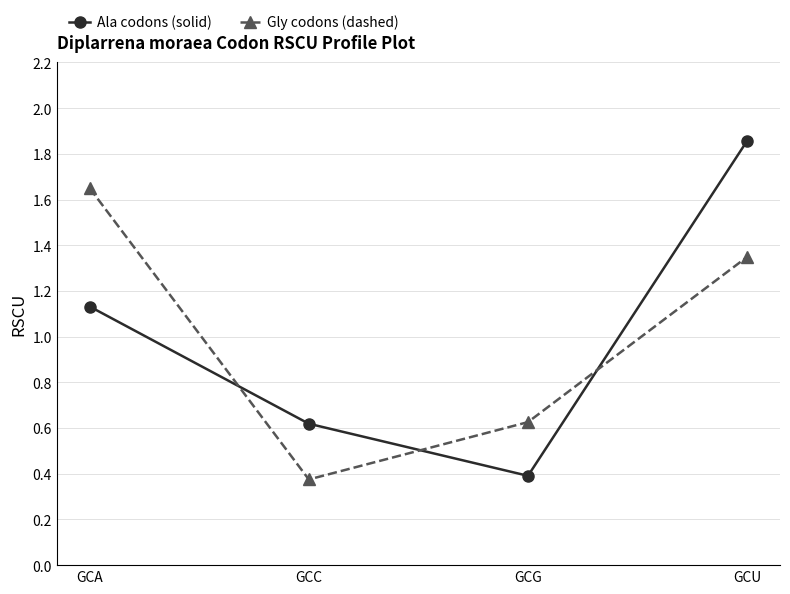

List the labels in order of Ala codons (solid) value, smallest first.

GCG, GCC, GCA, GCU